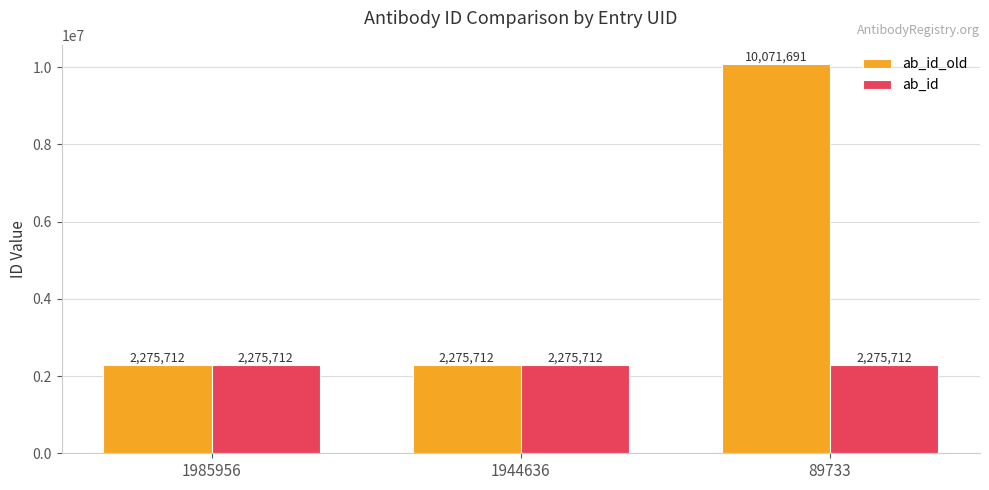

What is the difference between the maximum and minimum values in the ab_id_old series?

7795979